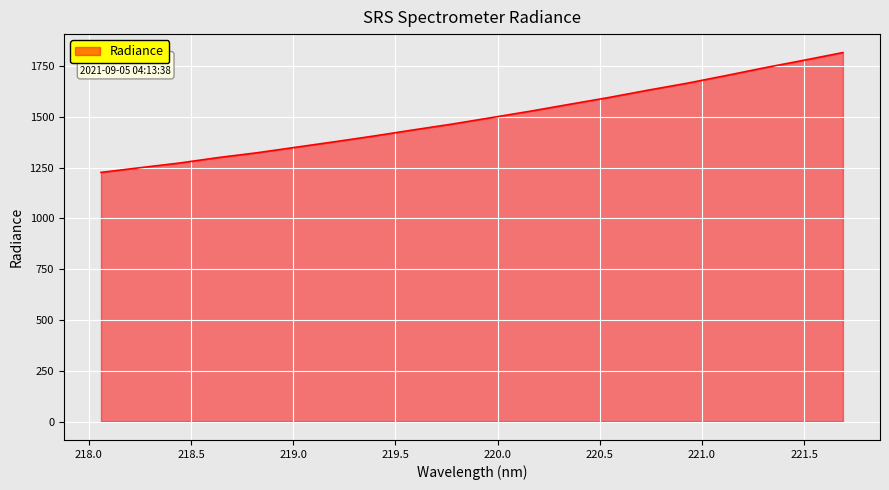

How many distinct data groups are displayed?

1